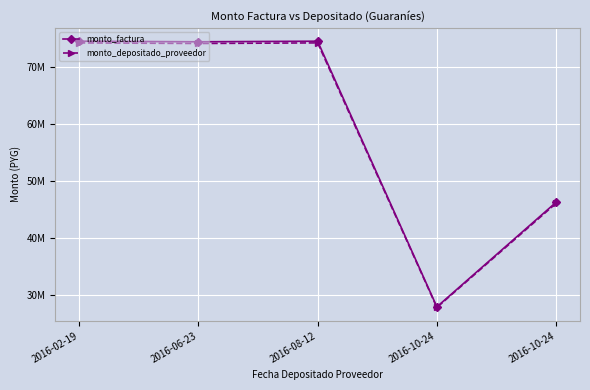

Which series changed the most between 2016-06-23 and 2016-08-12?

monto_factura